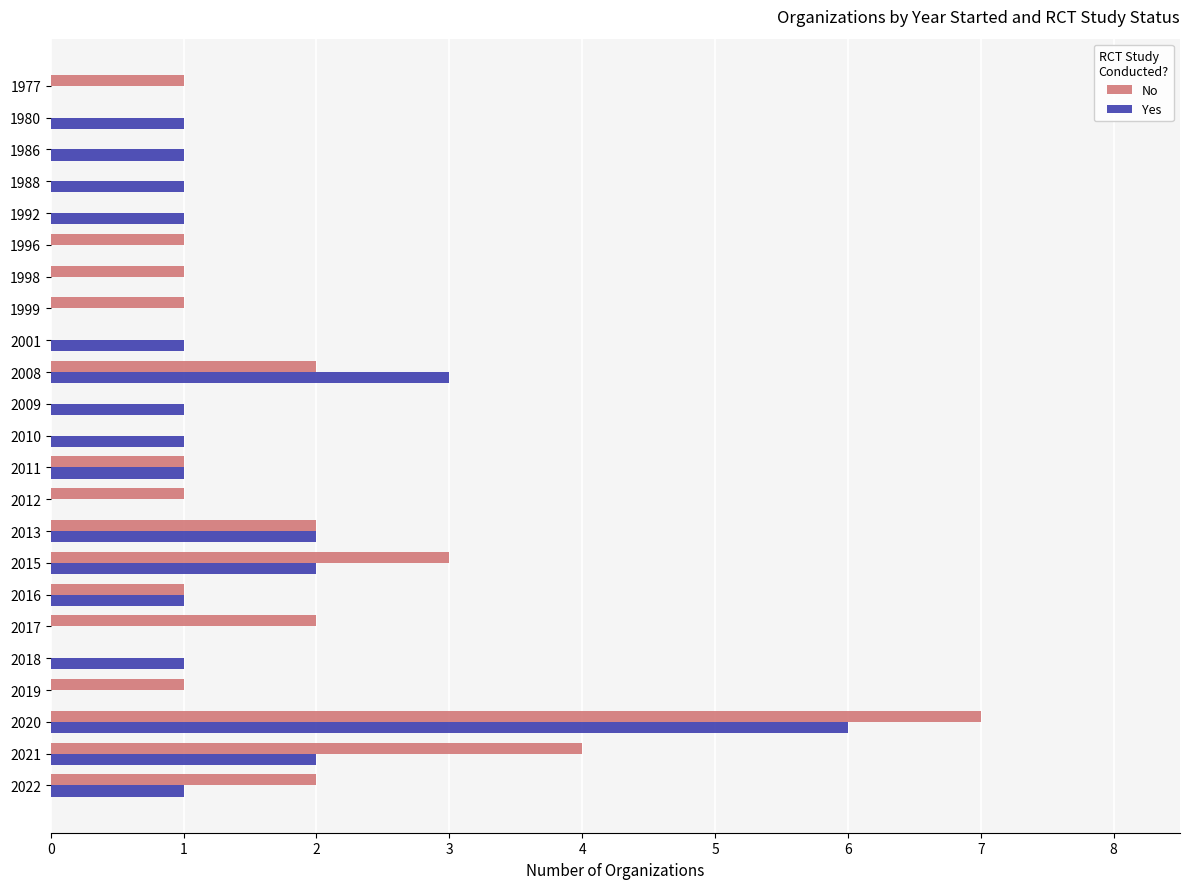

Which category has the highest value in the No series?

2020